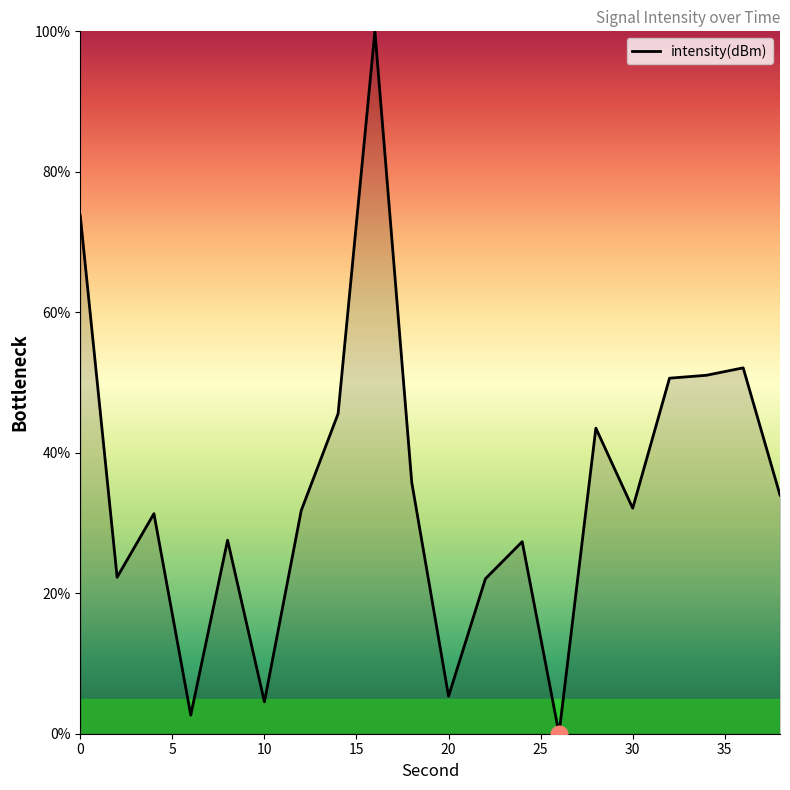

What is the greatest value displayed?

100.0